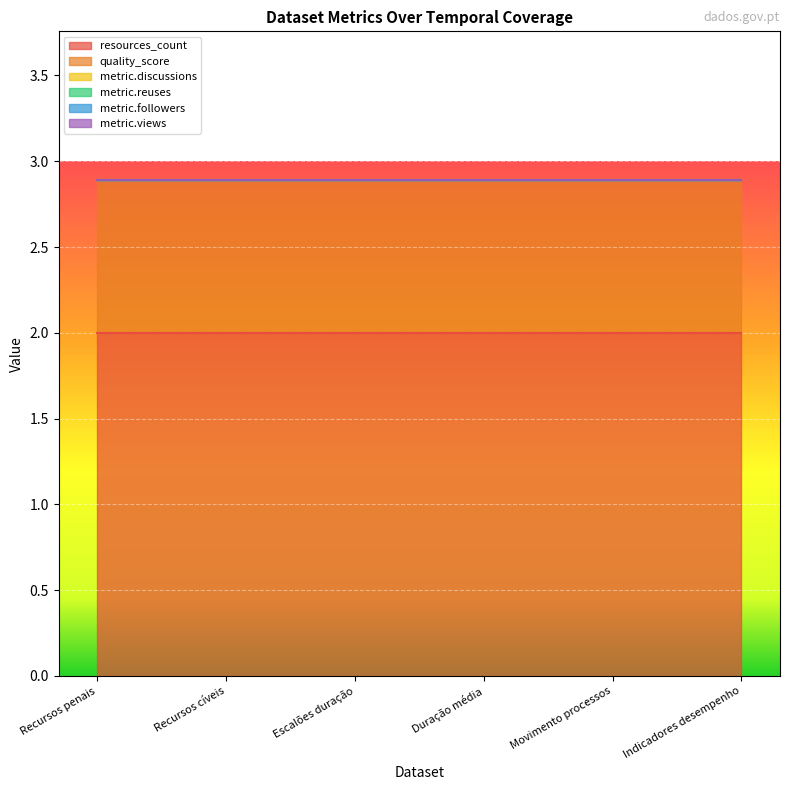

Is it true that metric.followers equals 0.0 at 1993-01-01?

True